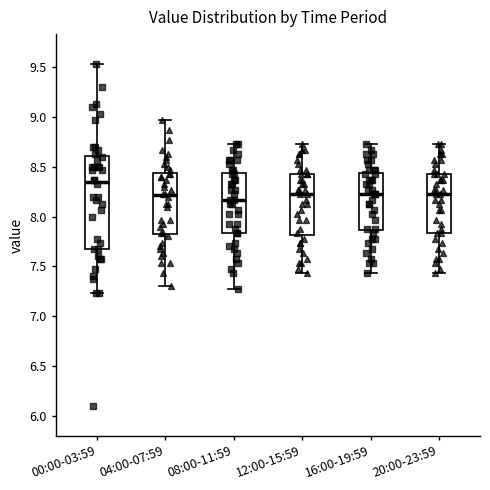

Reading left to right, read every box against the y-axis: the position of its median line, the range the box covers, and the ends of its whiskers. The values are not printed on the chart, so give them approximately, as read against the axis.

00:00-03:59: median 8.35, box 7.65 to 8.60, whiskers 7.25 to 9.55
04:00-07:59: median 8.20, box 7.80 to 8.45, whiskers 7.30 to 8.95
08:00-11:59: median 8.15, box 7.85 to 8.45, whiskers 7.25 to 8.75
12:00-15:59: median 8.25, box 7.80 to 8.45, whiskers 7.45 to 8.75
16:00-19:59: median 8.25, box 7.85 to 8.45, whiskers 7.45 to 8.75
20:00-23:59: median 8.25, box 7.85 to 8.45, whiskers 7.45 to 8.75